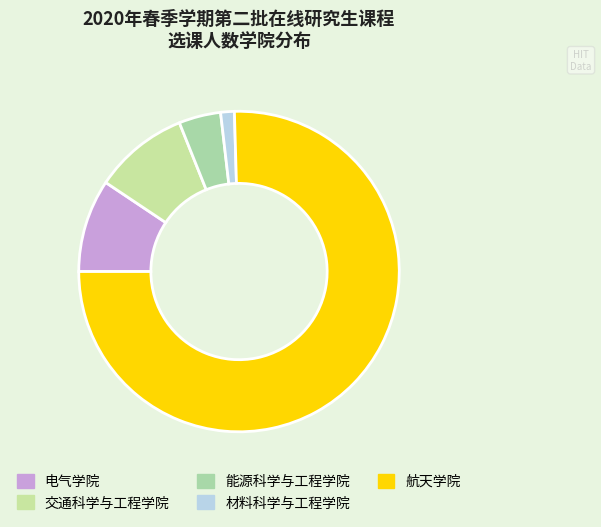

What is the change in value from 交通科学与工程学院 to 材料科学与工程学院?

-89